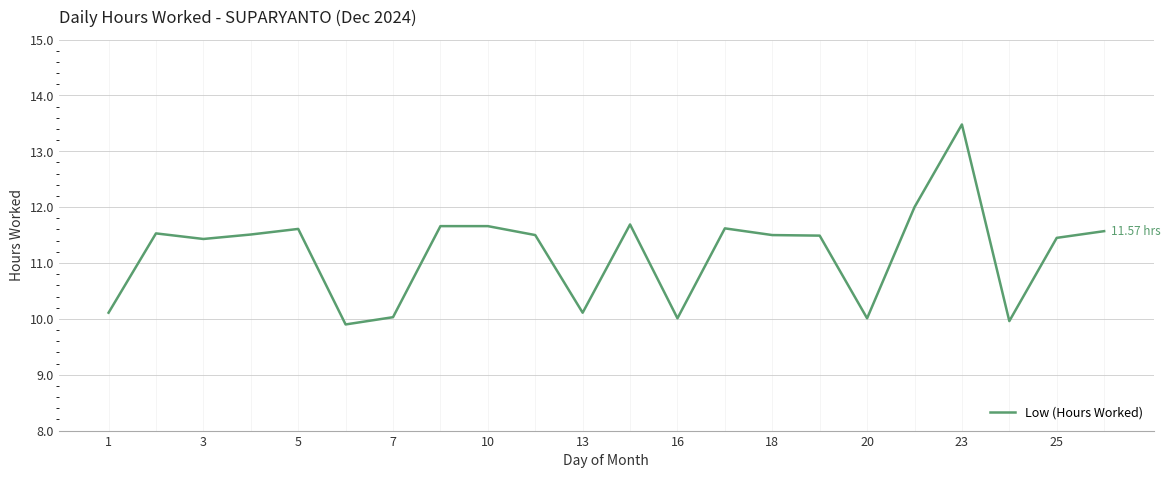

What is the difference between the maximum and minimum values?

3.6